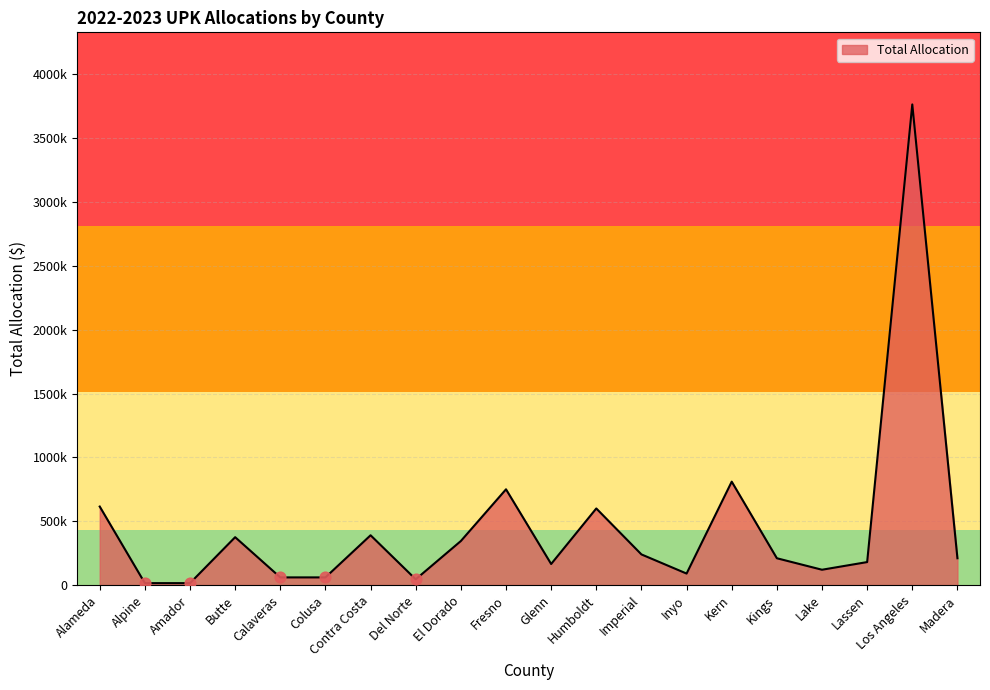

What is the change in value from Kings to Lake?

-90000